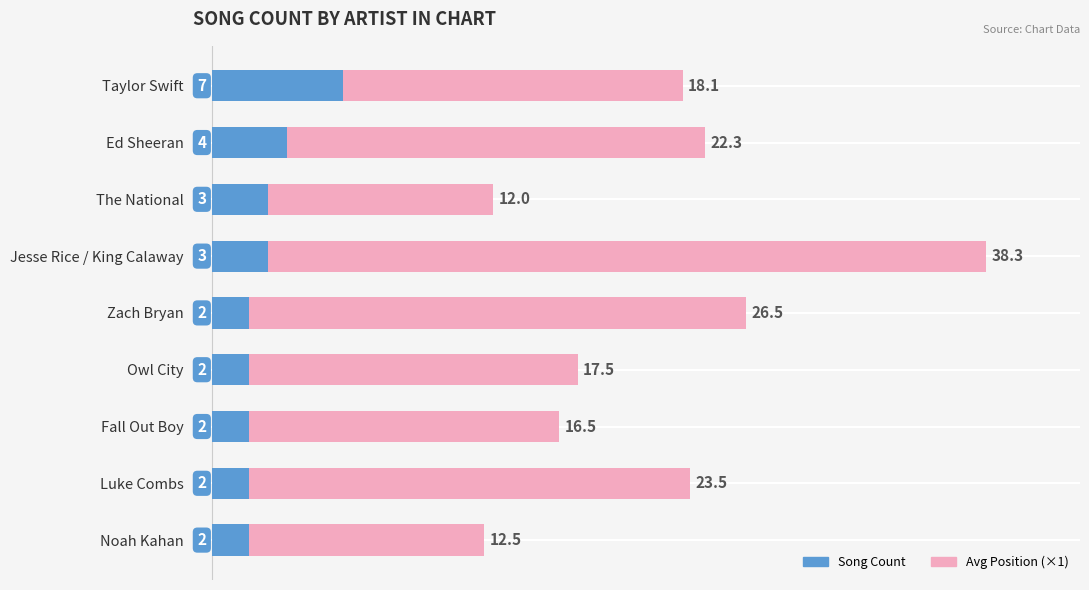

At which category is the sum across all series the highest?

Jesse Rice / King Calaway